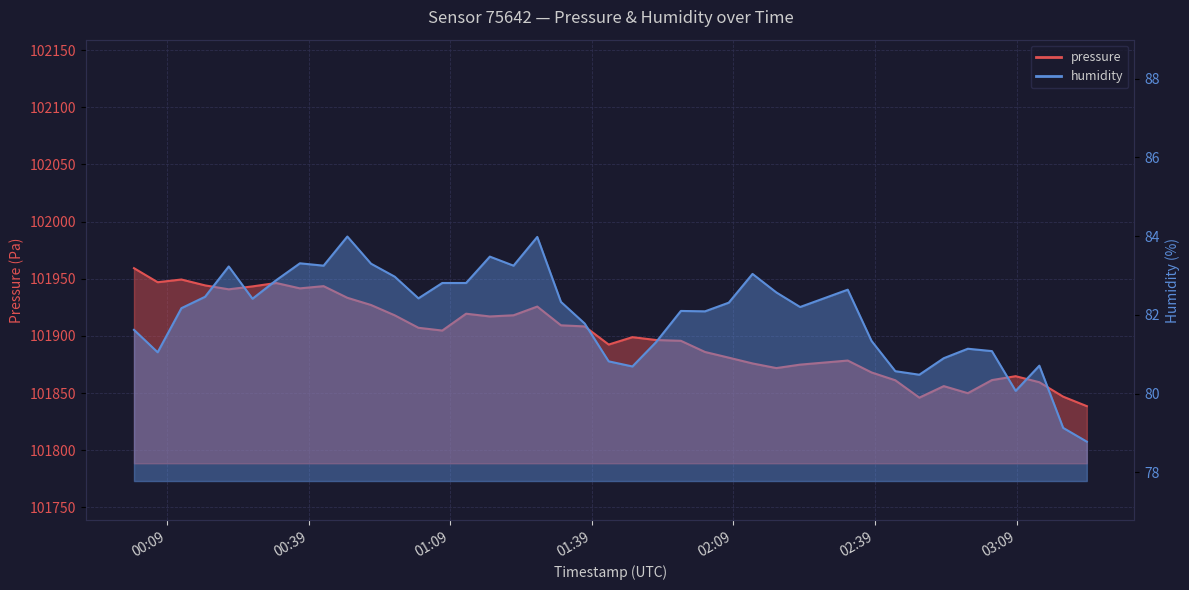

What is the difference between the second highest and minimum values in the humidity series?

5.2